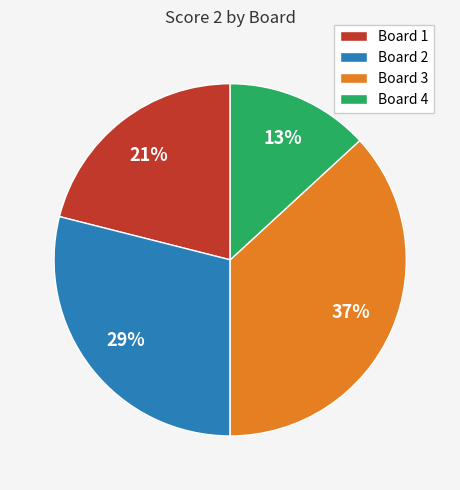

To the nearest percent, what is the combined percentage of Board 3 and Board 2?

66%